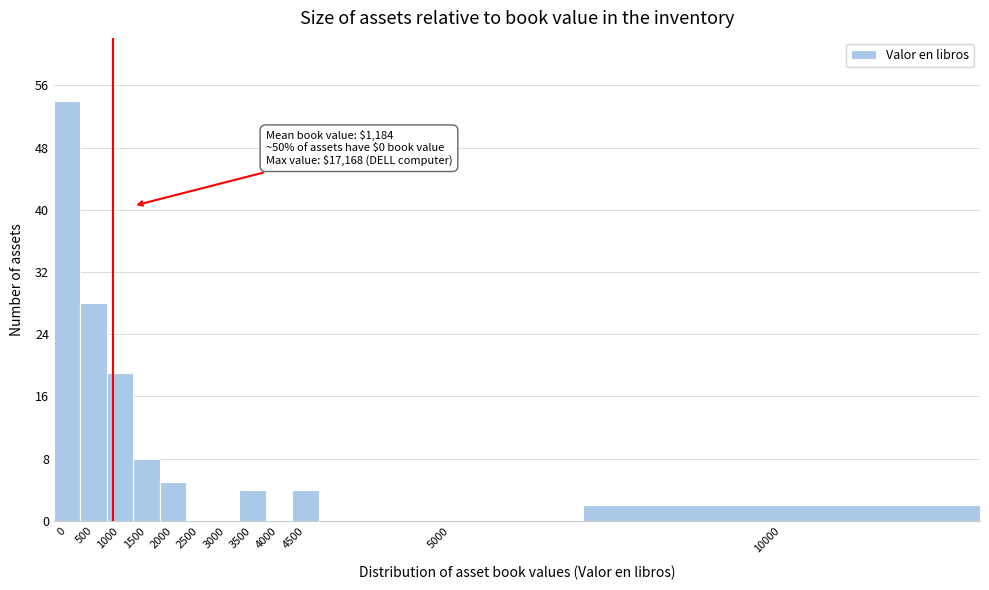

Reading left to right, transcribe all the data shown in this chart.

0=54	500=28	1000=19	1500=8	2000=5	2500=0	3000=0	3500=4	4000=0	4500=4	5000=0	10000=2